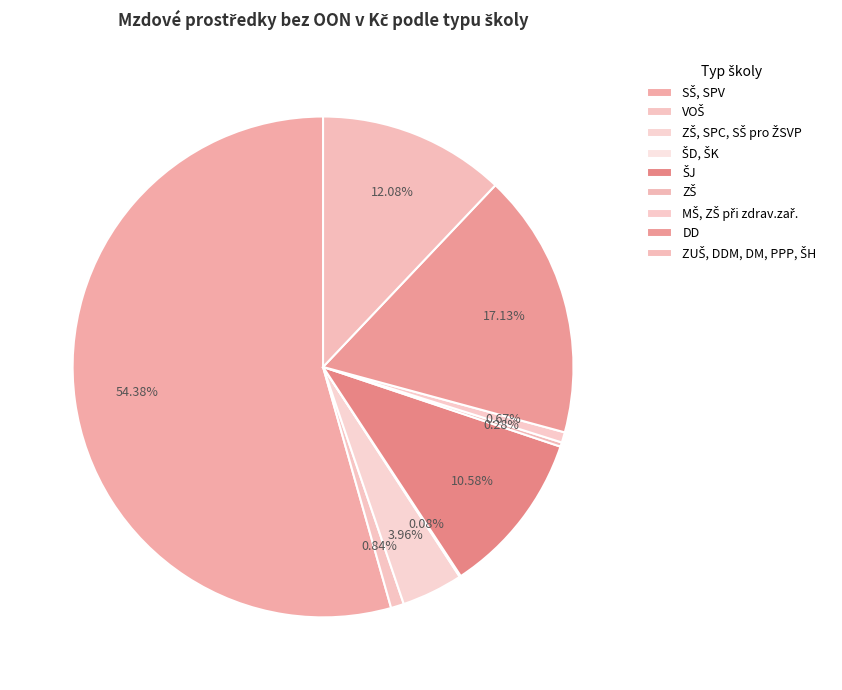

To the nearest percent, what is the average slice percentage?

11%